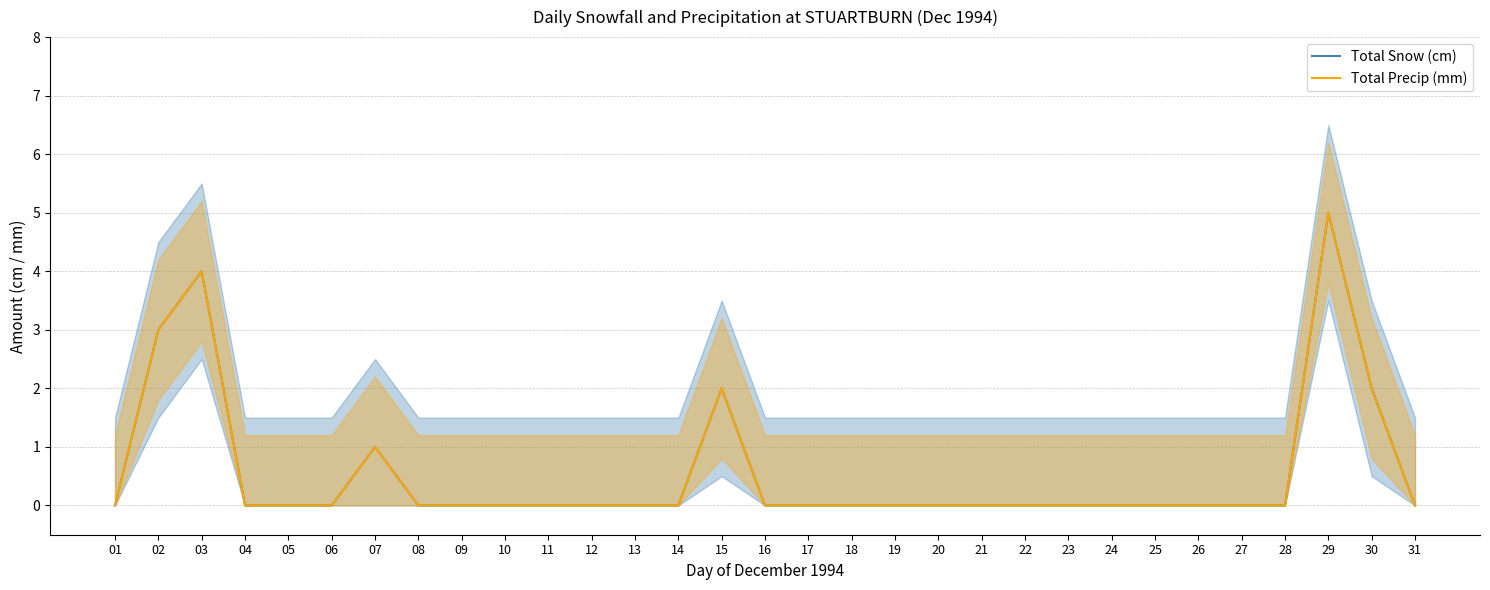

Reading left to right, transcribe all the data shown in this chart.

Total Snow (cm): 0	3	4	0	0	0	1	0	0	0	0	0	0	0	2	0	0	0	0	0	0	0	0	0	0	0	0	0	5	2	0
Total Precip (mm): 0	3	4	0	0	0	1	0	0	0	0	0	0	0	2	0	0	0	0	0	0	0	0	0	0	0	0	0	5	2	0